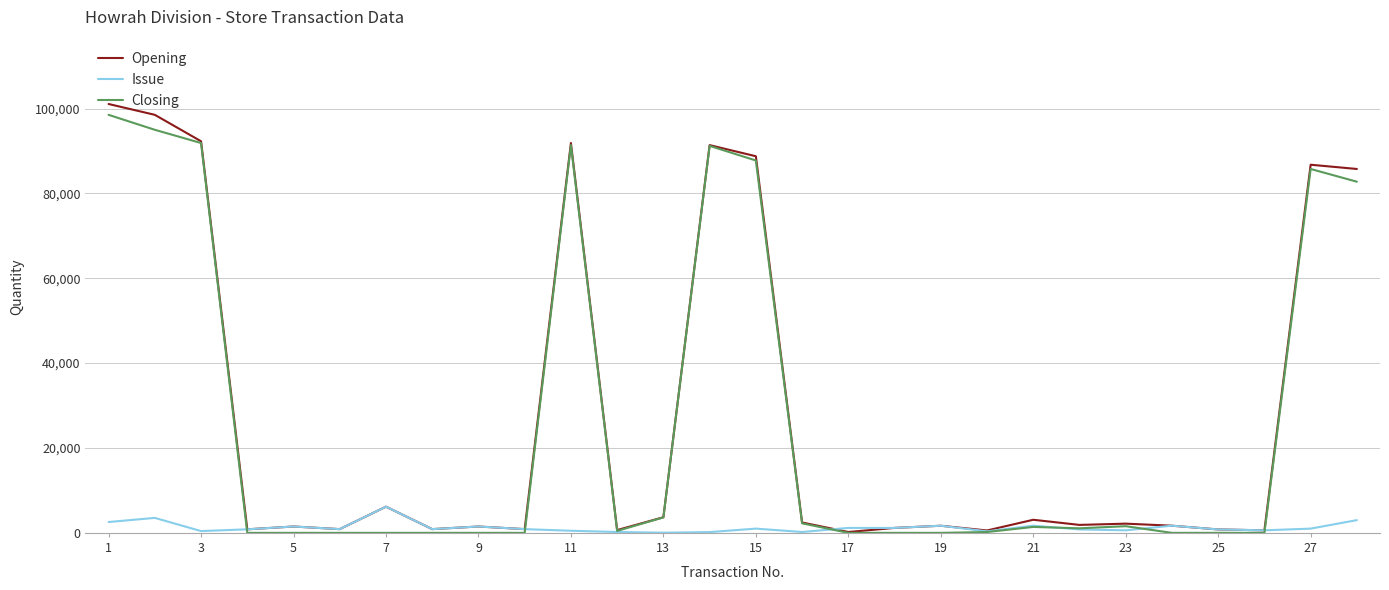

True or false: Closing has more than 1 interior local peaks.

True